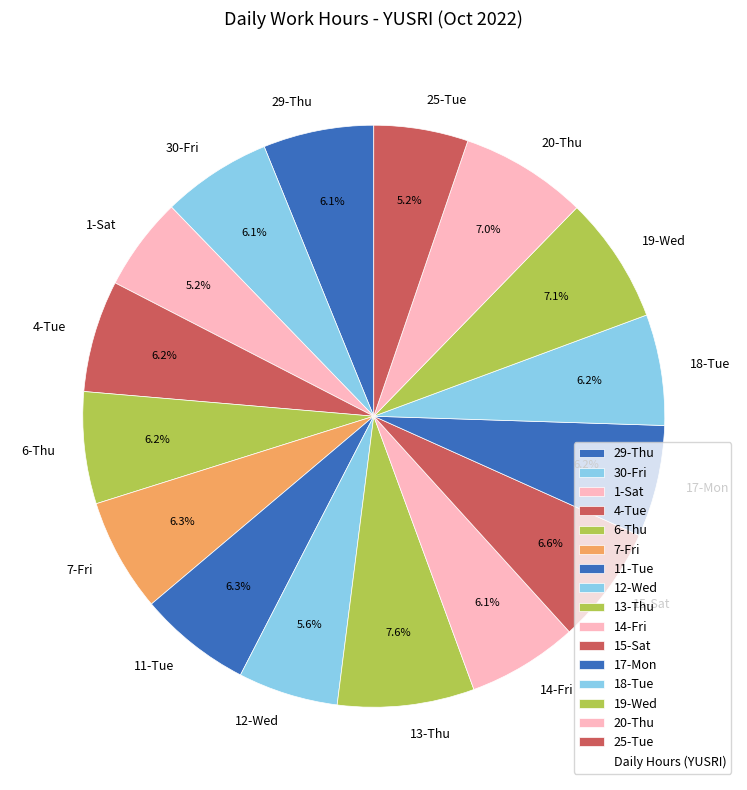

To the nearest percent, what portion does 25-Tue represent?

5%